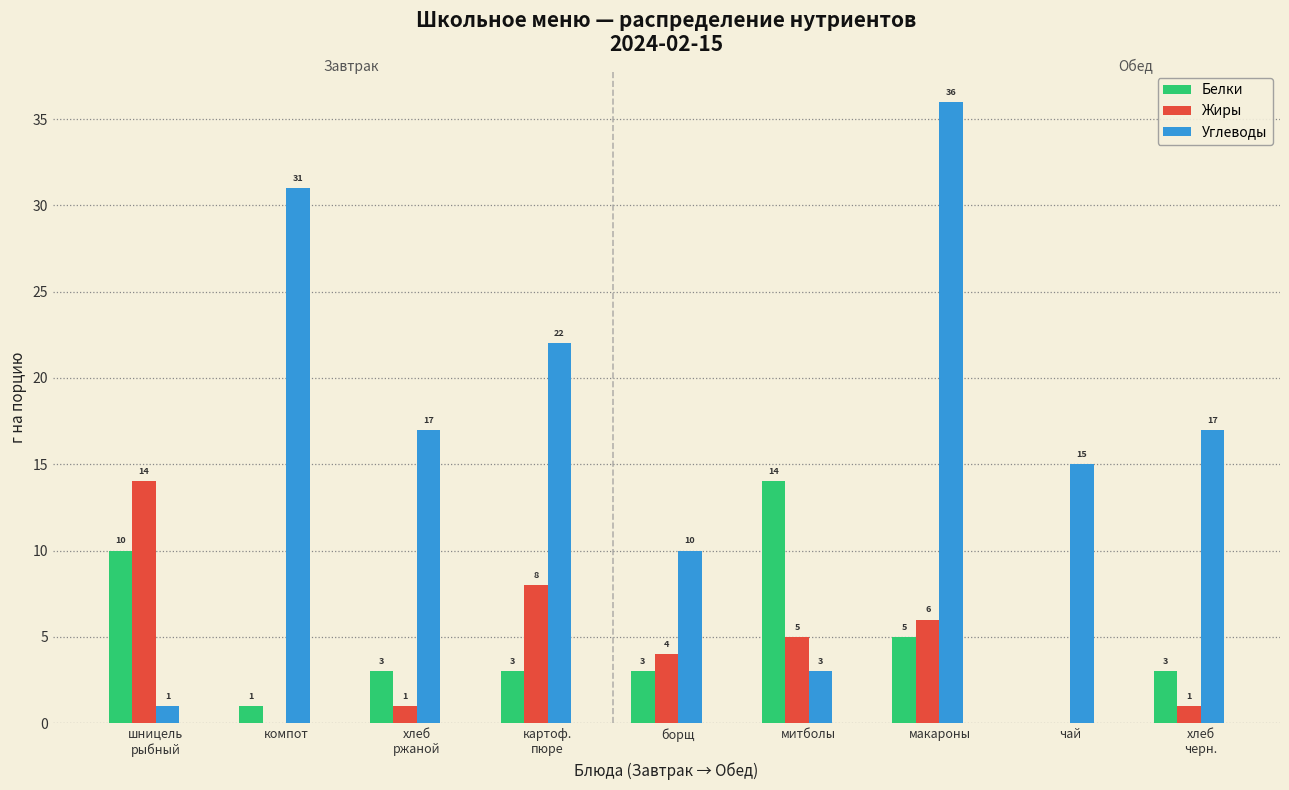

Which series has the largest total across all categories?

Углеводы